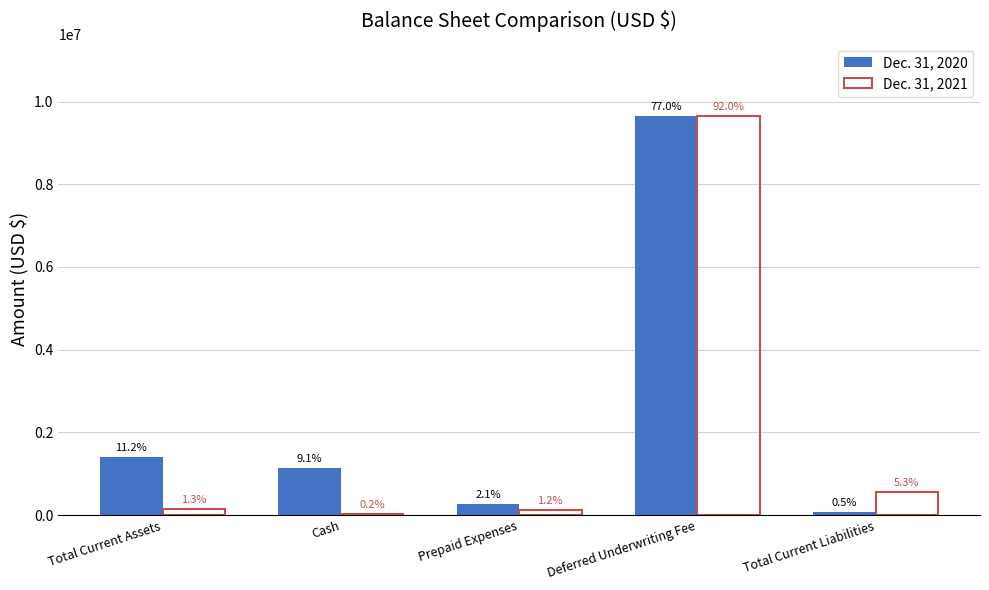

Are the bars horizontal?

No